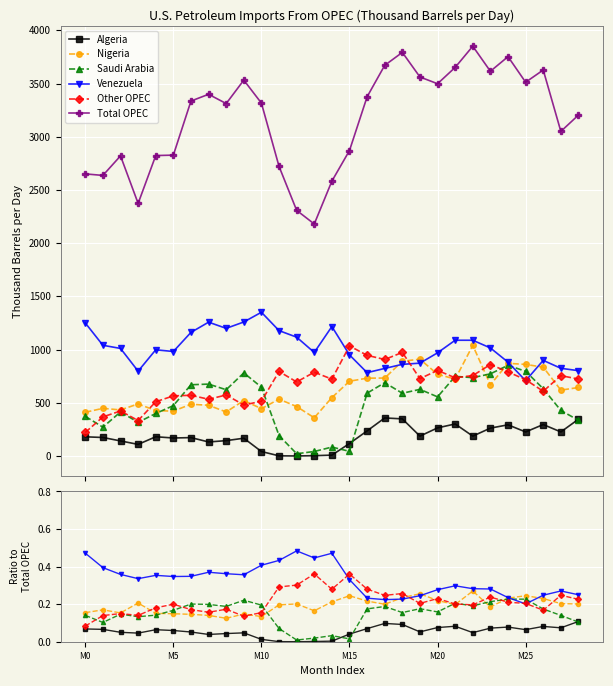

What is the average value of the Algeria series?

0.1